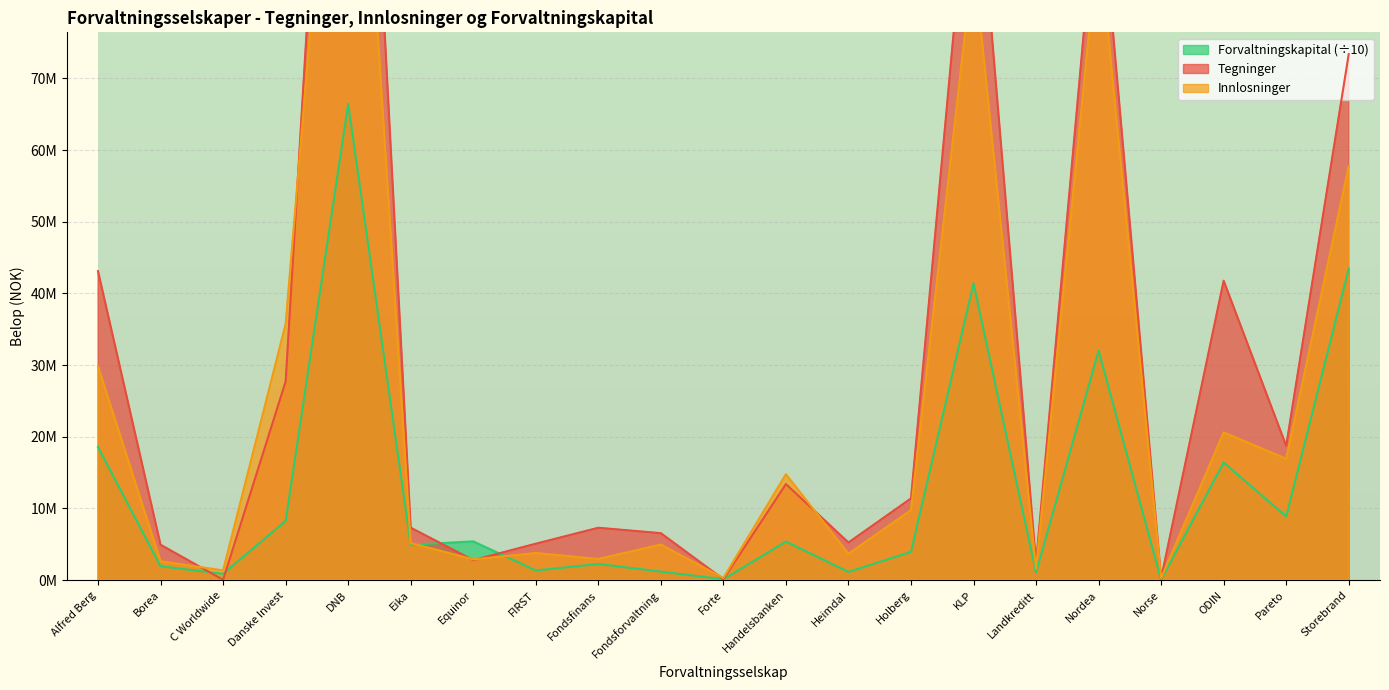

The Tegninger series shows 7849009.3 at Holberg. True or false?

False